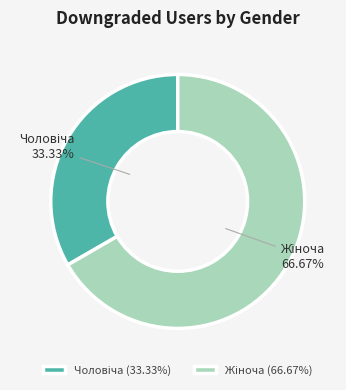

To the nearest percent, what is the difference between the largest and smallest slice percentages?

33%